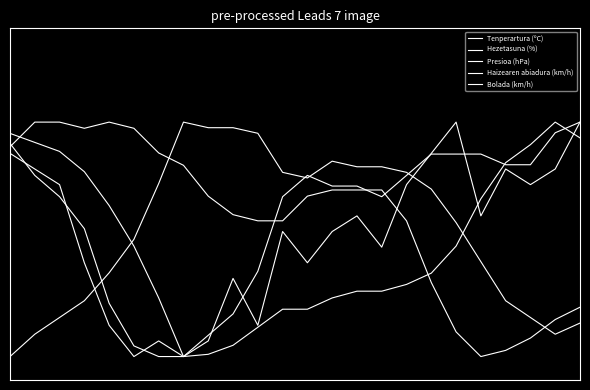

At which label is Presioa (hPa) closest to 0?

19